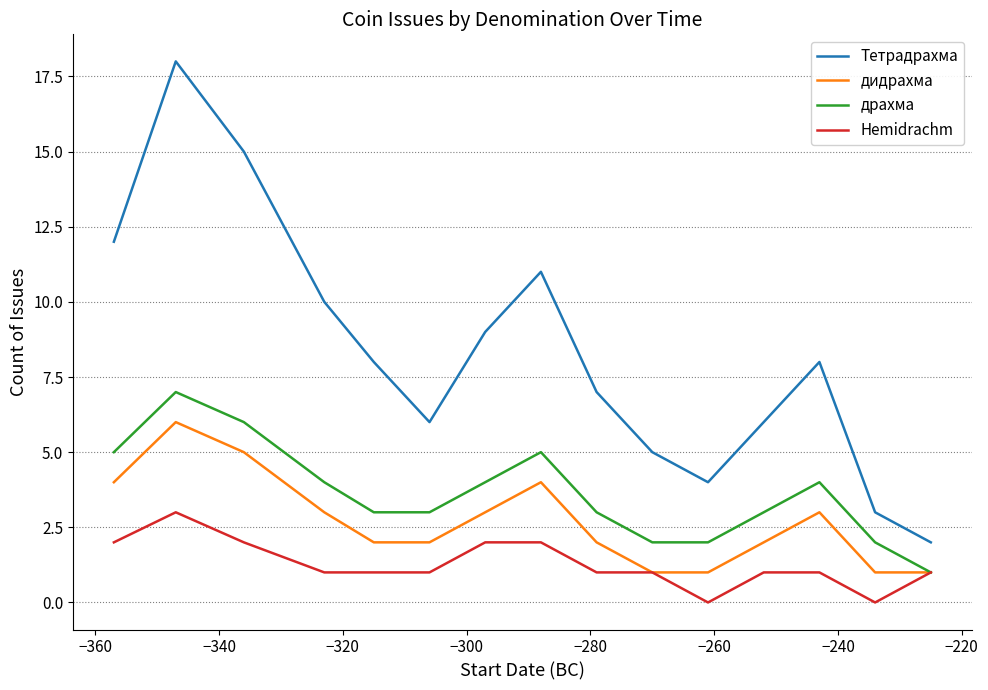

True or false: драхма and Тетрадрахма intersect in this chart.

False